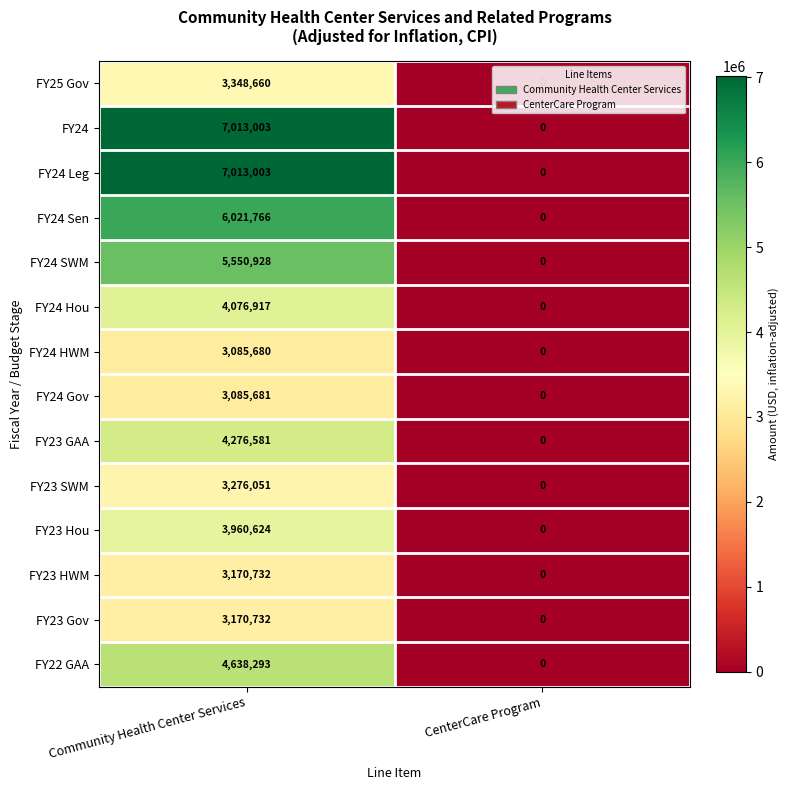

What is the highest value of the FY24 HWM series?

3085680